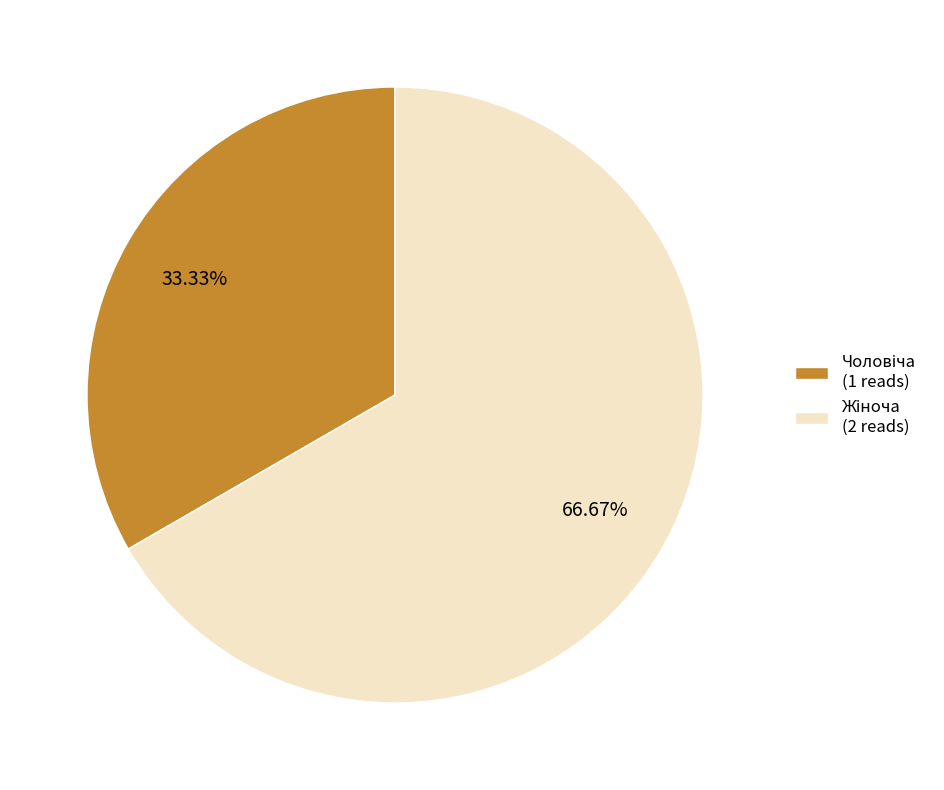

Is there a majority slice in this chart?

Yes